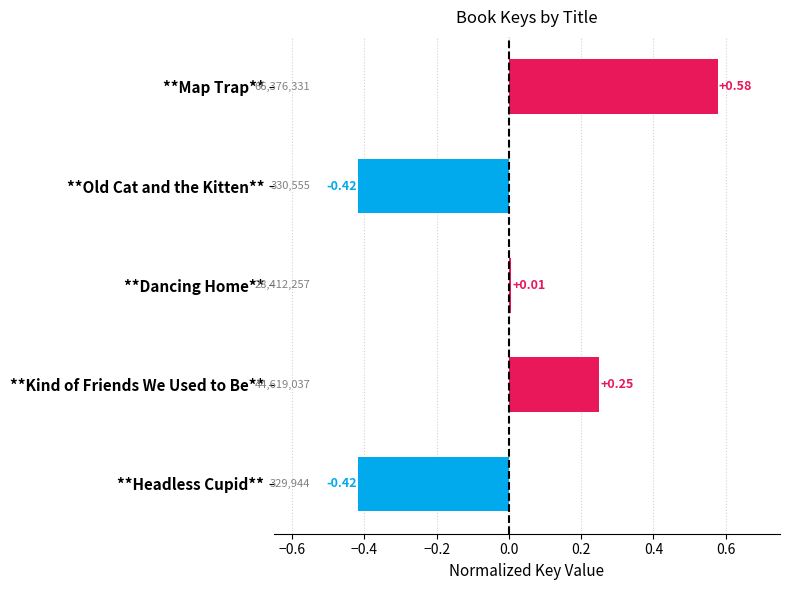

What is the difference between the maximum and minimum values?

1.0